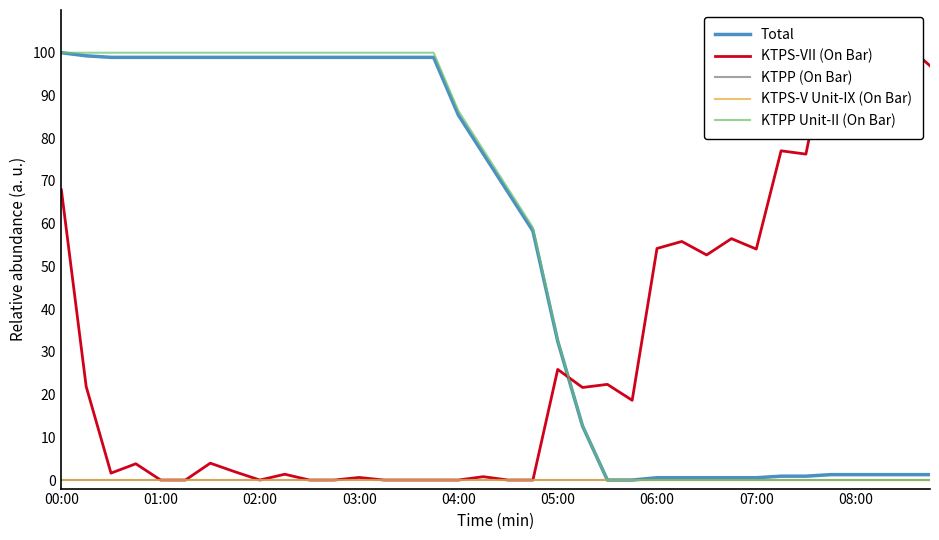

True or false: KTPS-VII (On Bar) and KTPP (On Bar) cross at least once.

False